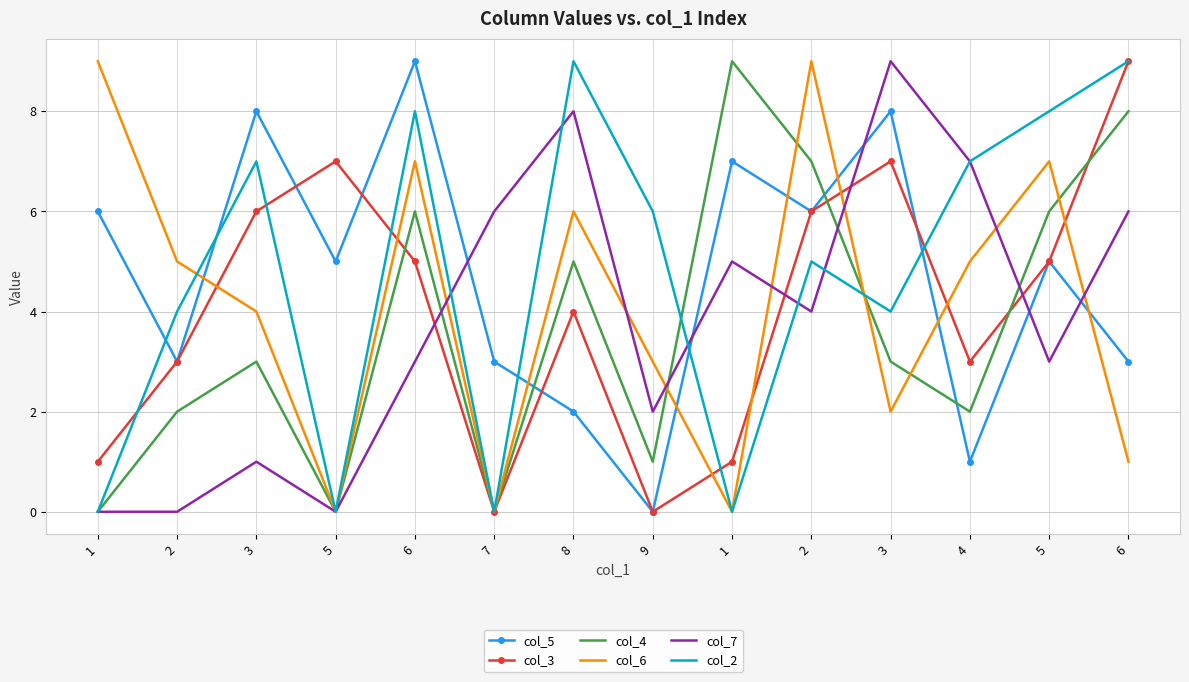

What are all the series names shown in the legend?

col_5, col_3, col_4, col_6, col_7, col_2